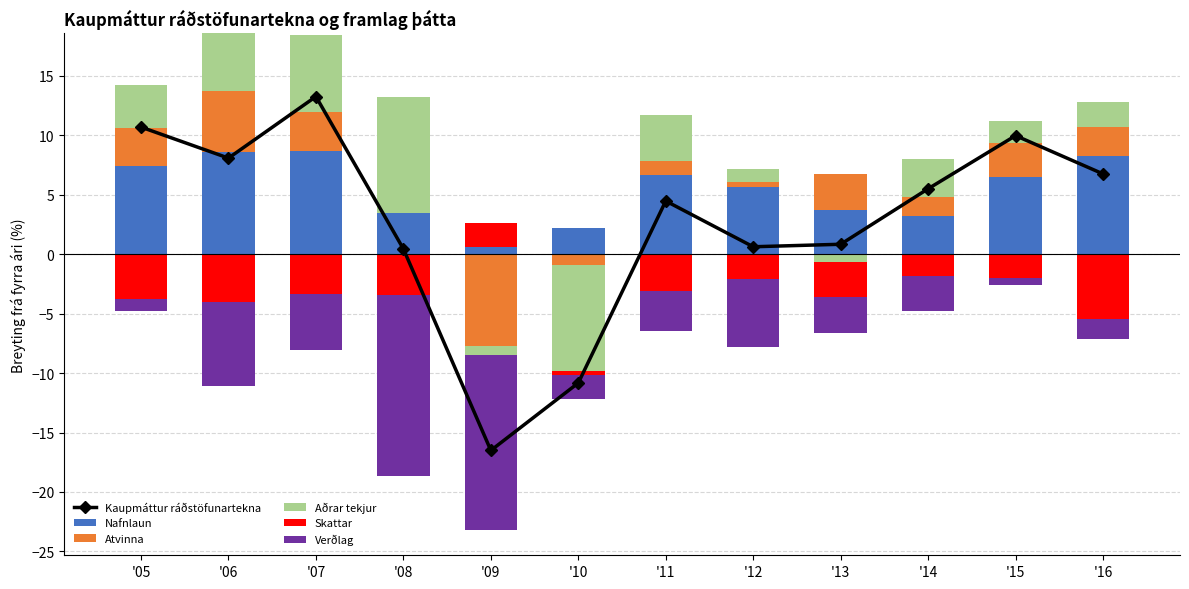

The value of Kaupmáttur ráðstöfunartekna at '09 is -27.9. True or false?

False